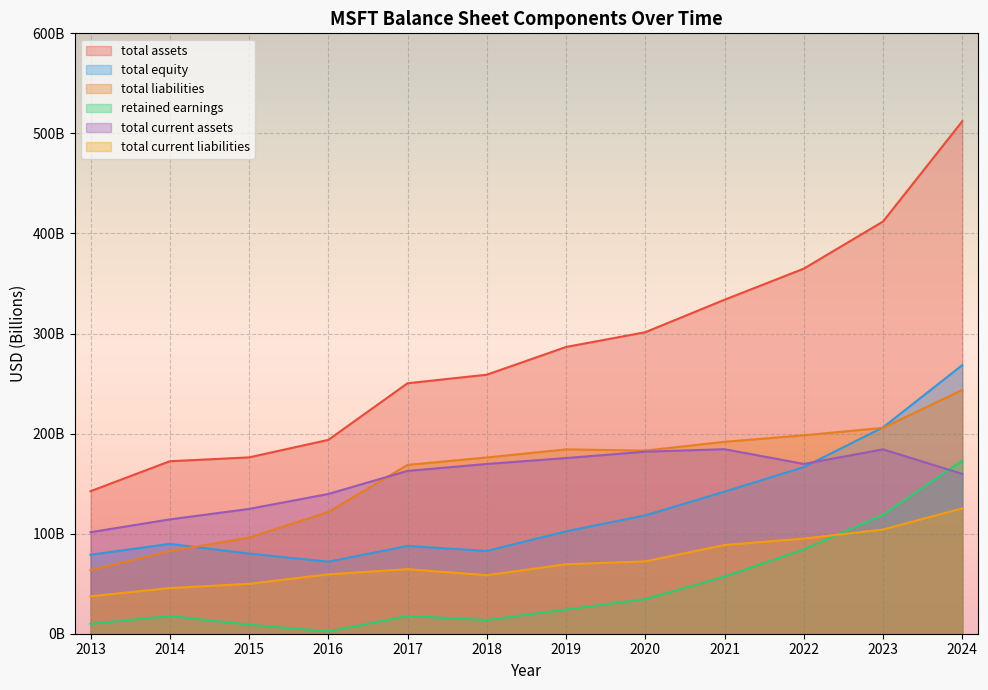

True or false: total liabilities and total equity intersect in this chart.

True